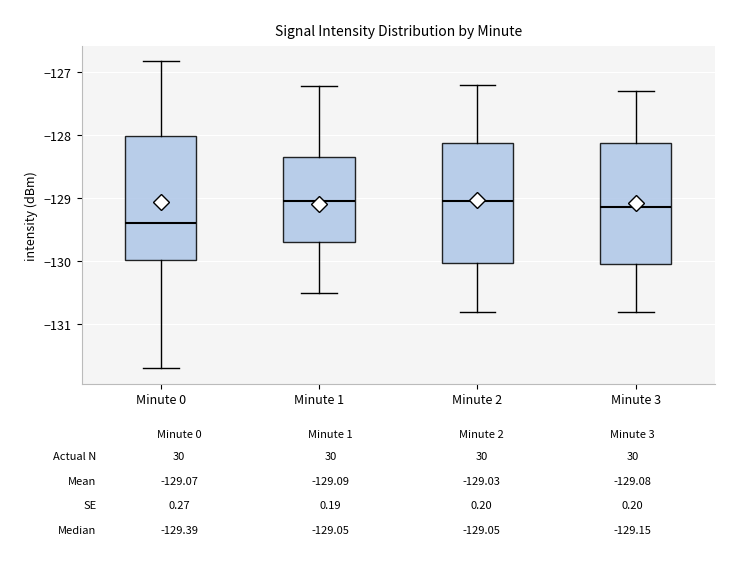

Which box has the lowest median line?

Minute 0